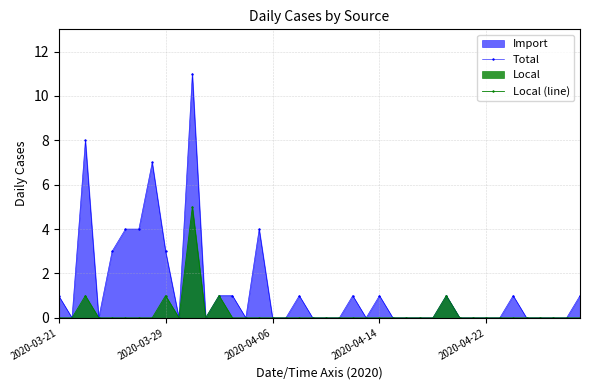

What is the difference between the highest and lowest values at 2020-03-21?

1